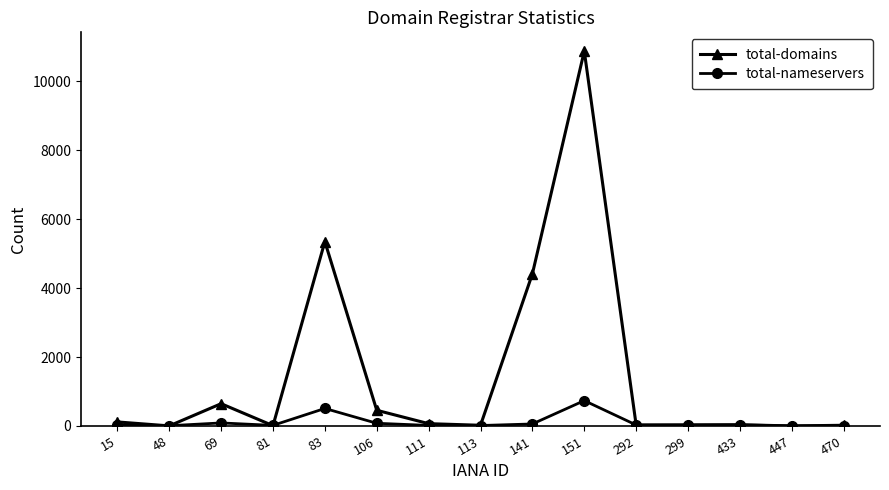

What is the maximum value shown in the chart?

10874